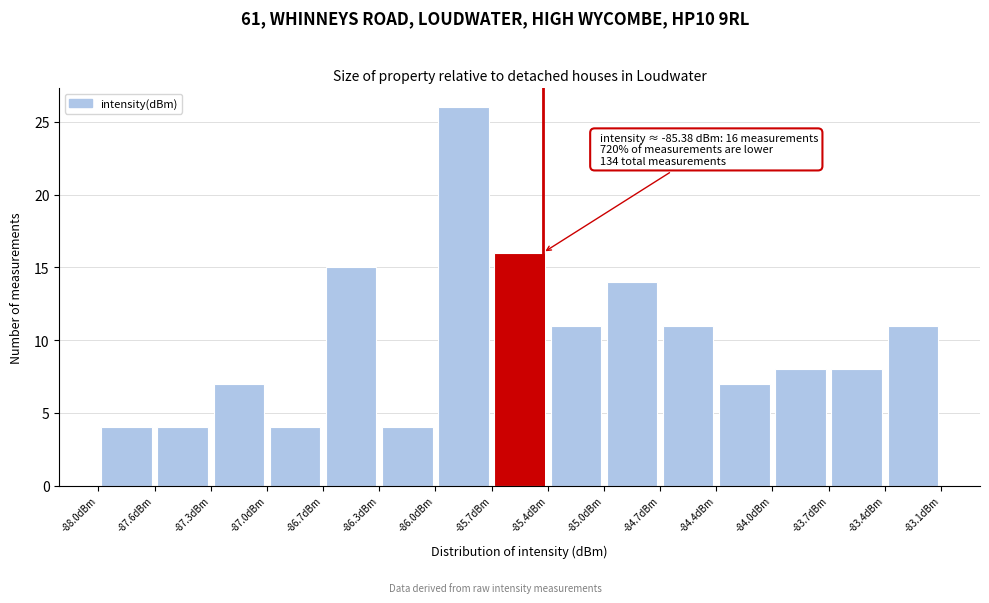

Which range on the x-axis has the tallest bar?

-86.00 to -85.70